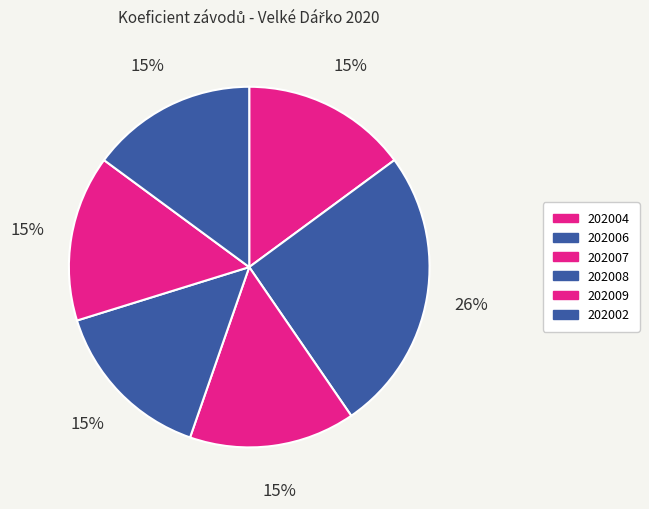

Count the number of slices in the pie.

6